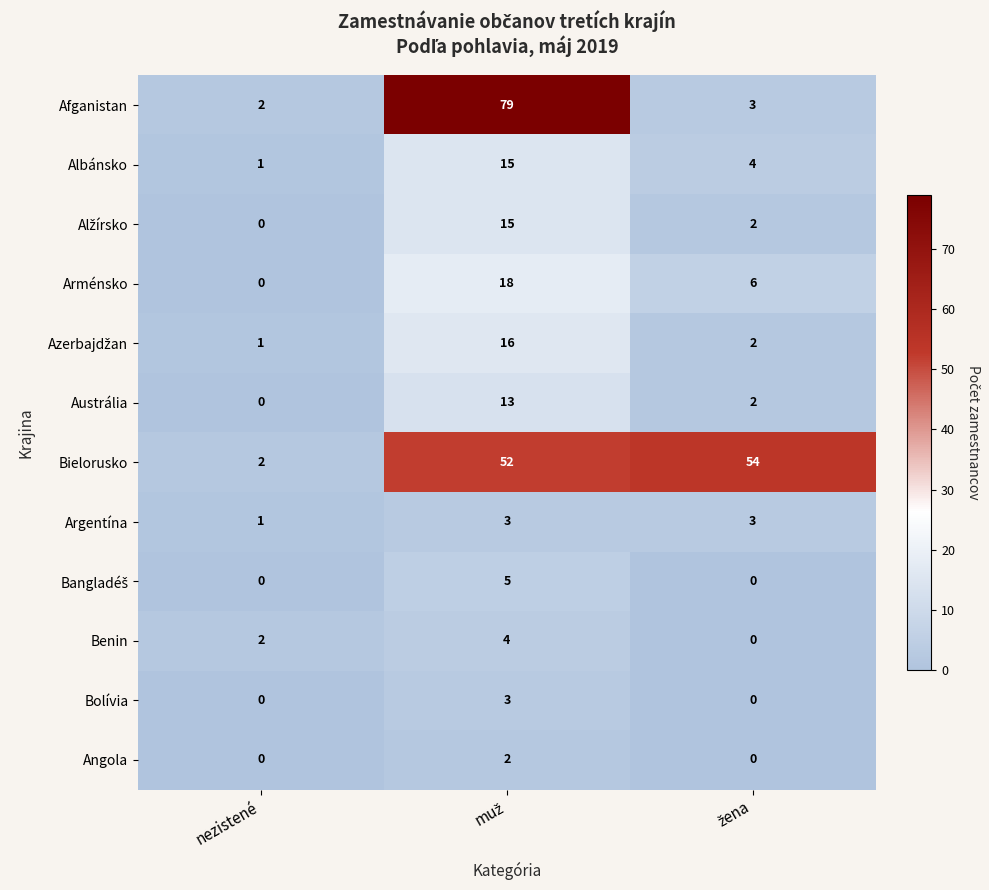

Is it true that Bolívia equals 1 at nezistené?

False